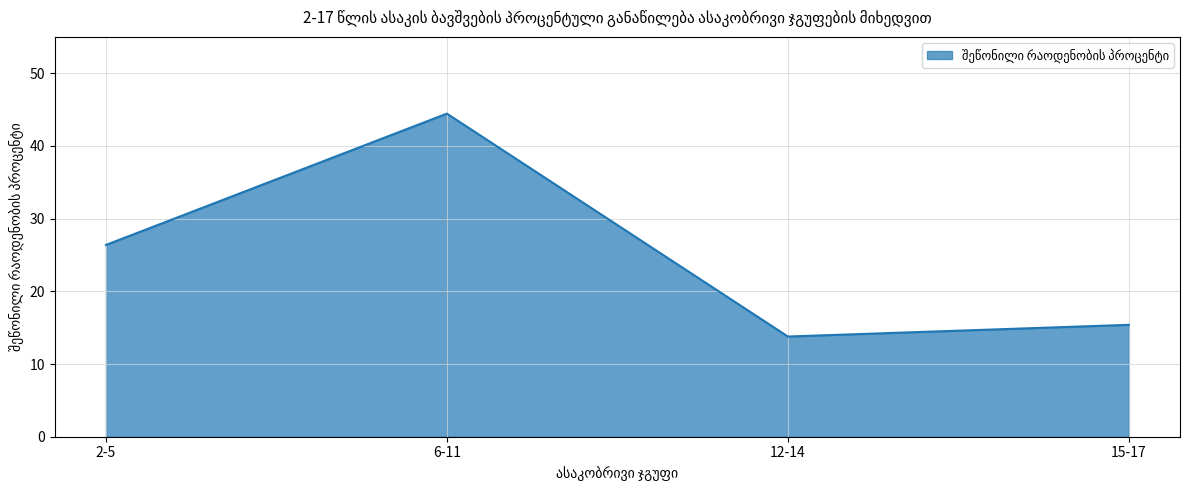

What is the change in value from 6-11 to 12-14?

-30.7